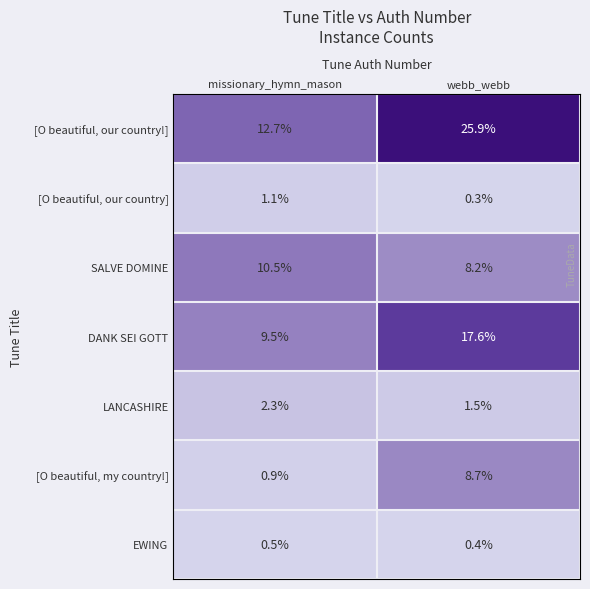

How many data points in [O beautiful, our country] are less than 1?

1